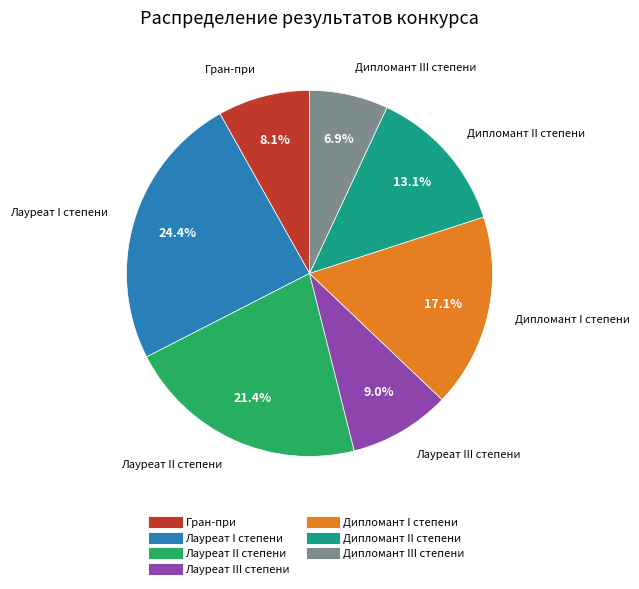

Is the sum of Дипломант II степени and Лауреат I степени greater than half?

No